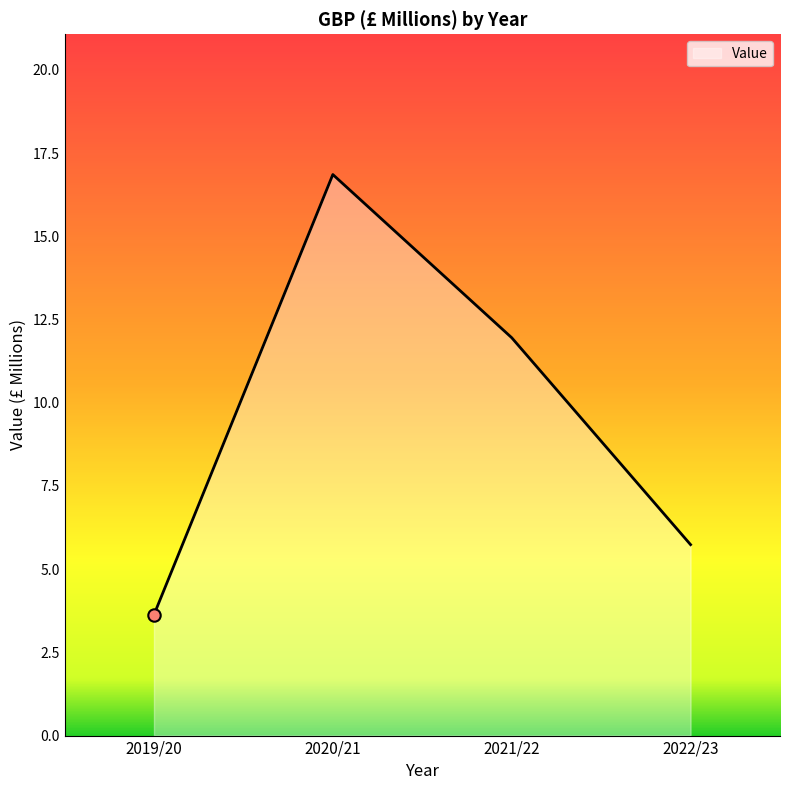

What is the change in value from 2019/20 to 2021/22?

+8.3